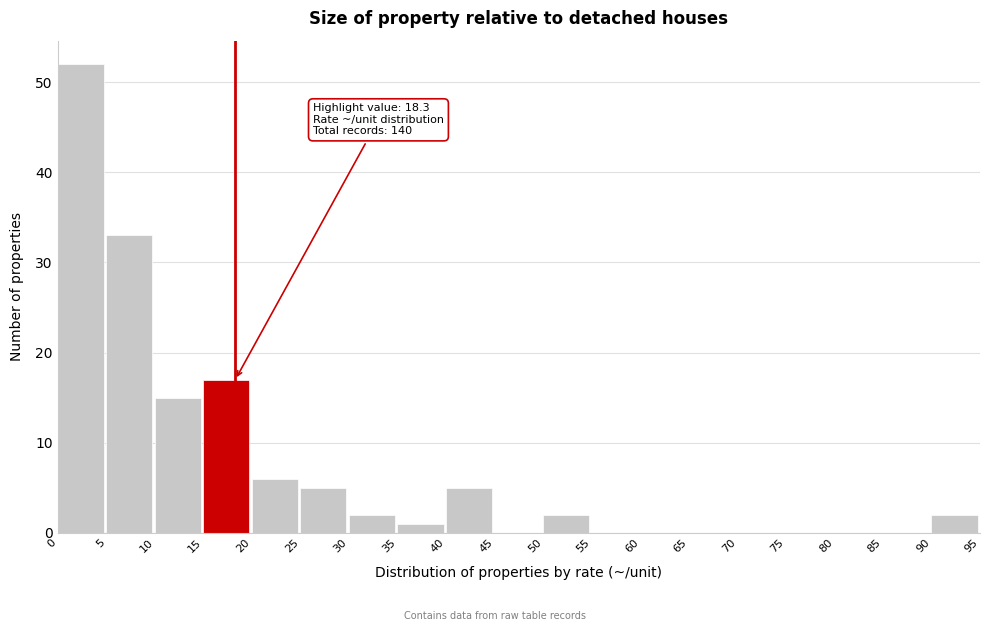

Over which range of the x-axis is the bar tallest?

0 to 5